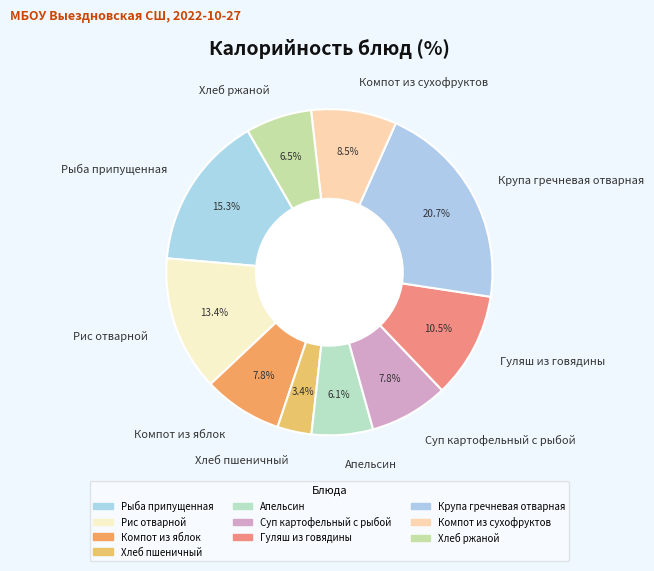

To the nearest percent, what is the average slice percentage?

10%